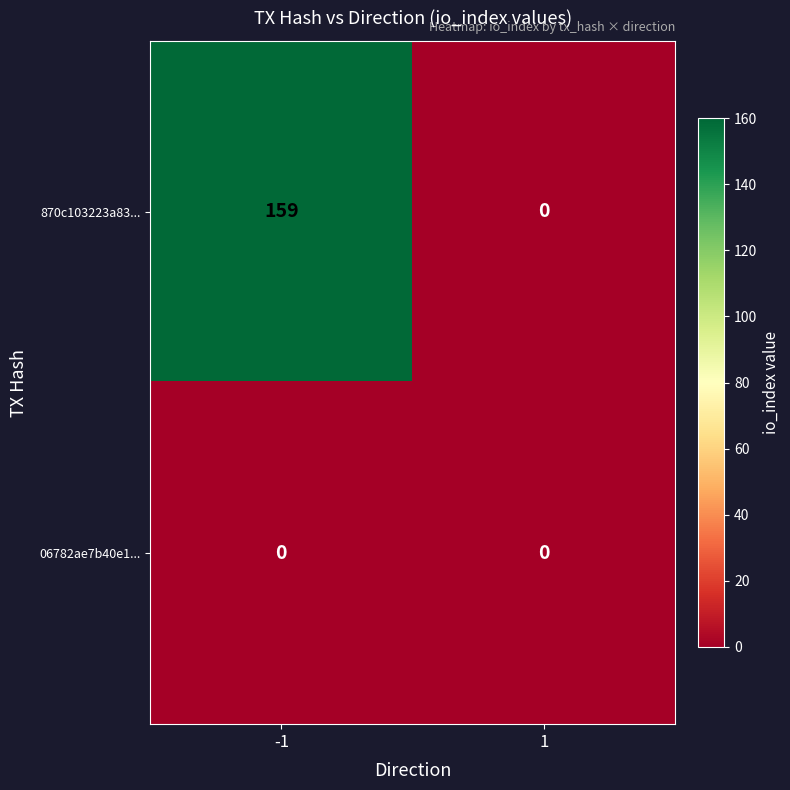

Rank the series at -1 from lowest to highest value.

06782ae7b40e1..., 870c103223a83...